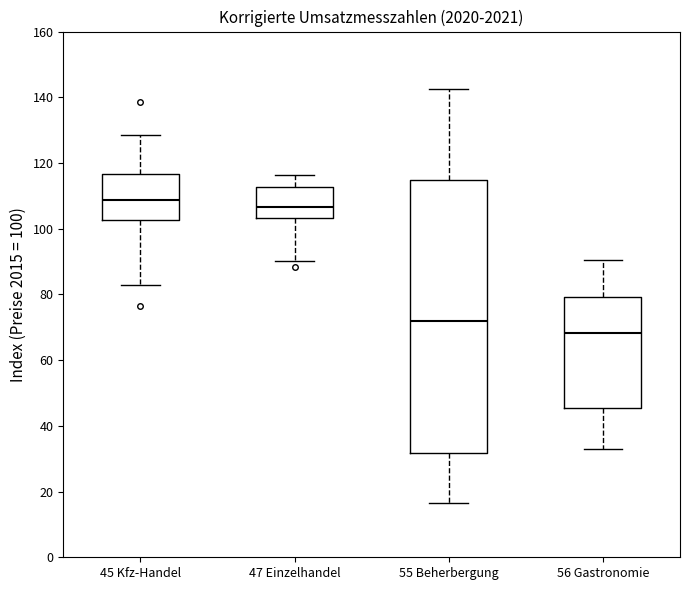

Where is the upper edge of the box for 47 Einzelhandel on the y-axis? The values are not printed on the chart, so give them approximately, as read against the axis.

112